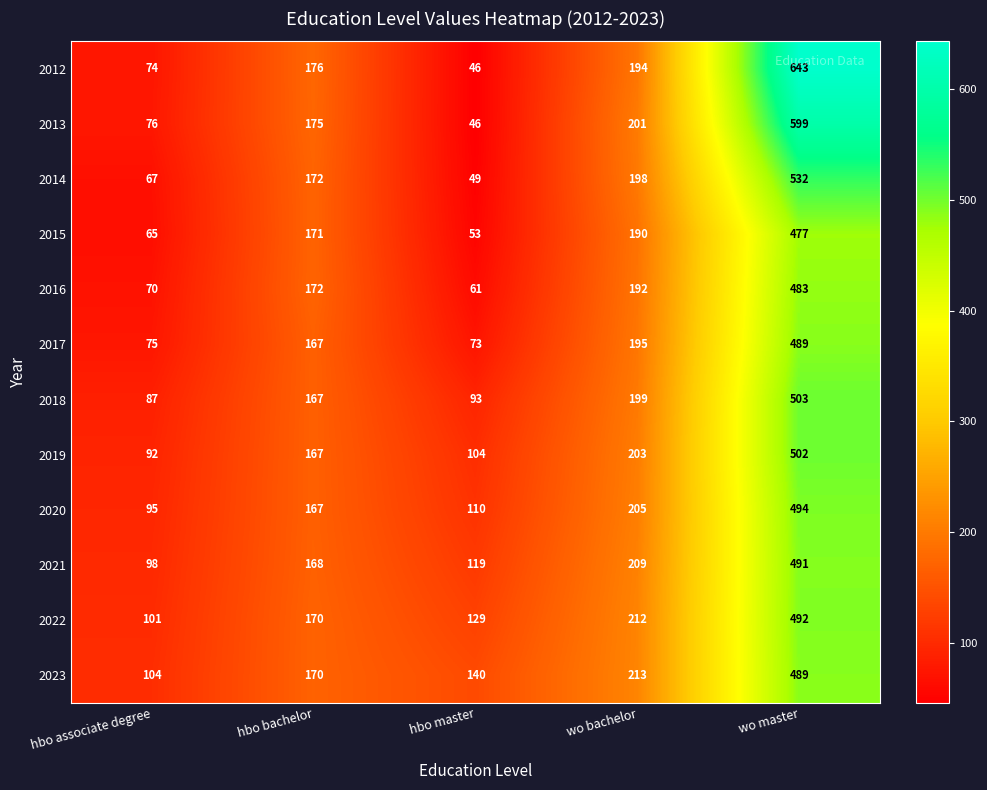

At which category does the chart reach its peak across all series?

wo master